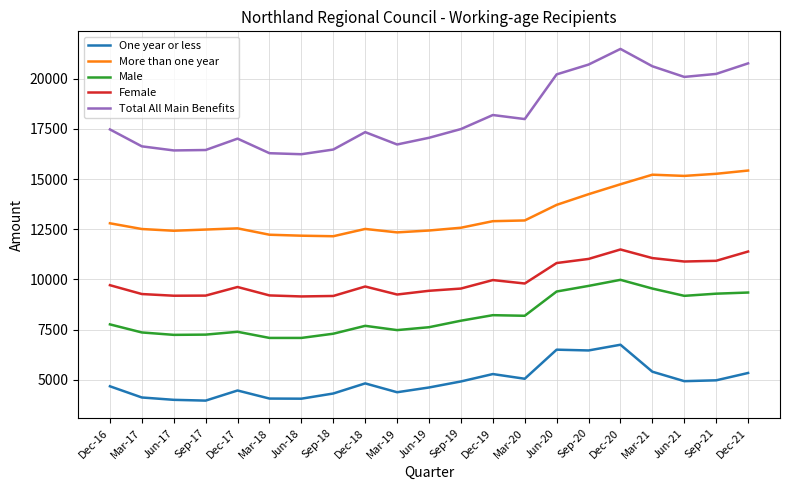

What is the minimum value shown in the chart?

3963